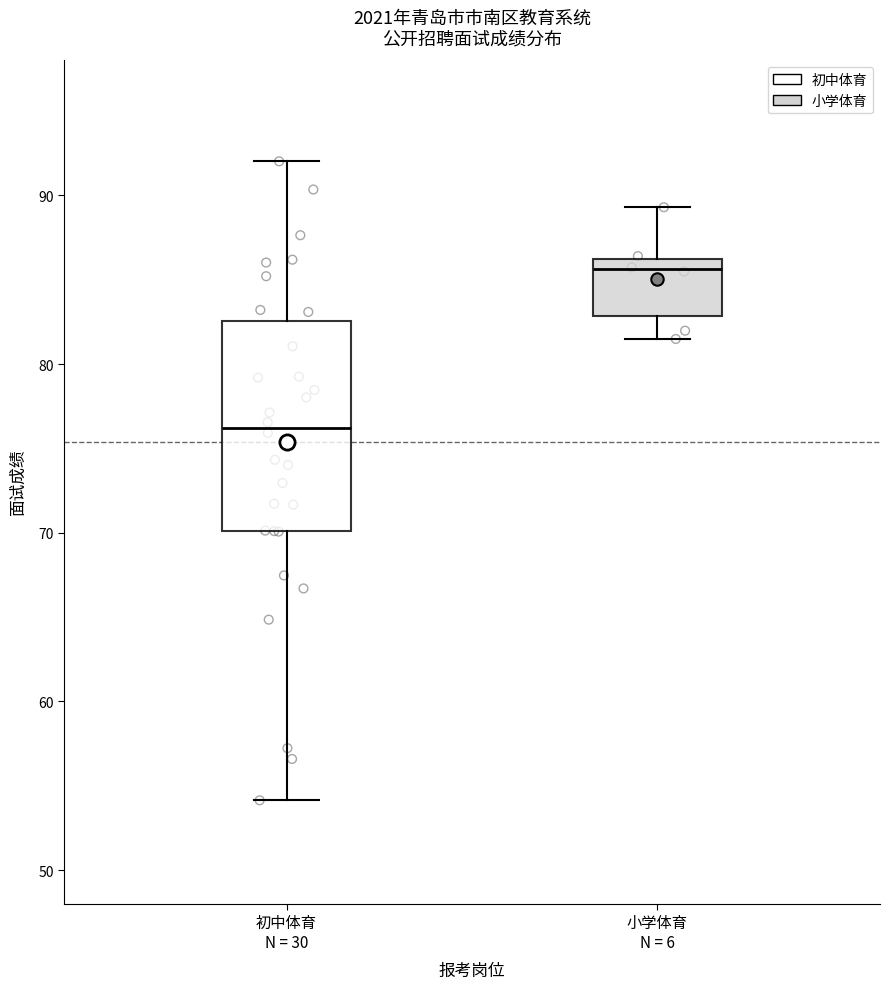

Which box has the lowest median line?

初中体育 N = 30